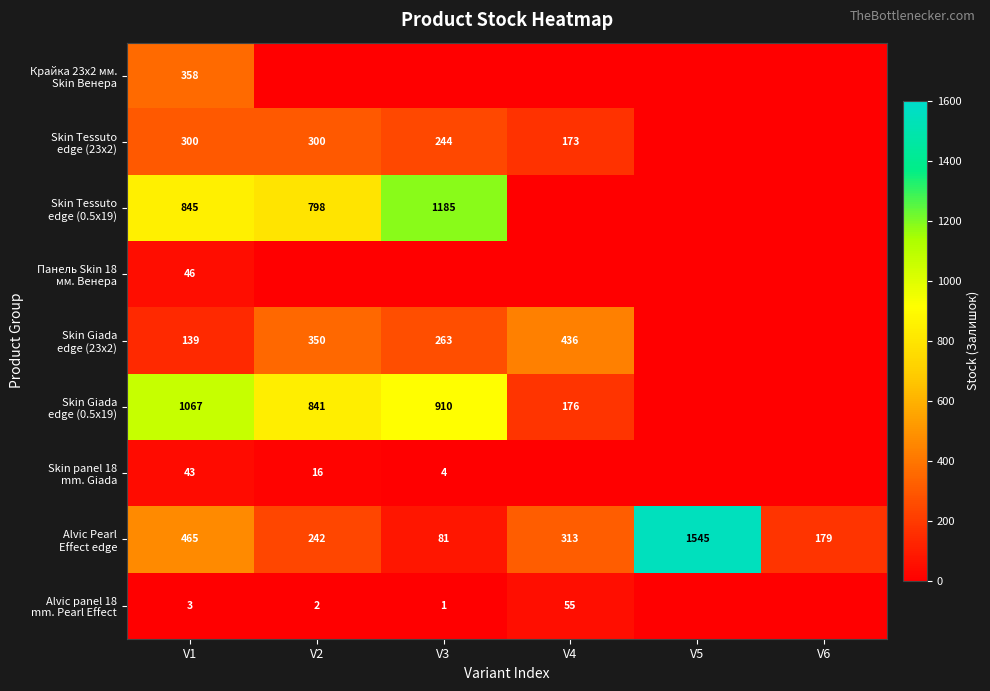

Between V6 and V1, which is larger?

V1